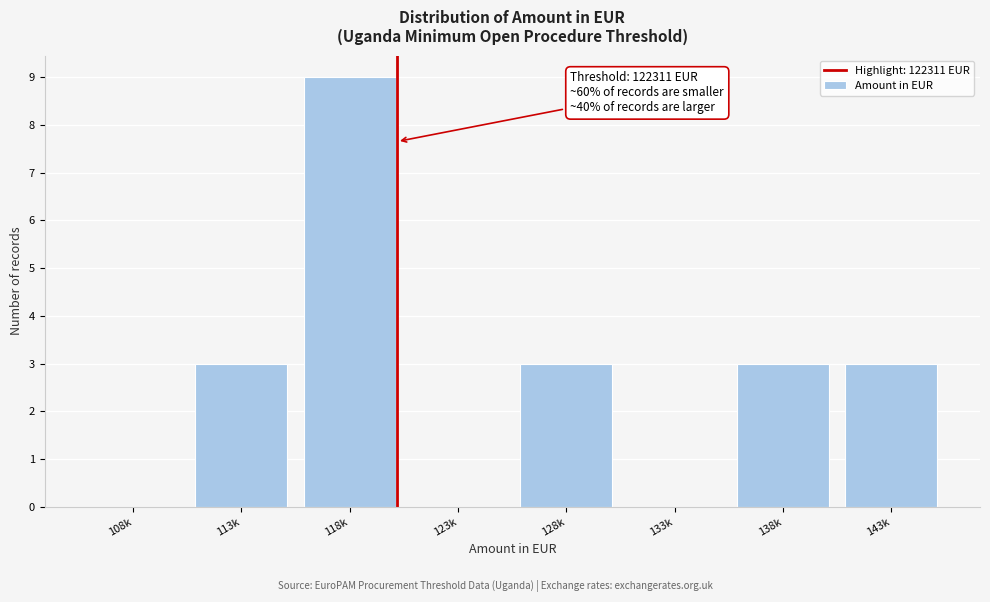

Reading right to left, list all the values displayed in this chart.

143k=3	138k=3	133k=0	128k=3	123k=0	118k=9	113k=3	108k=0